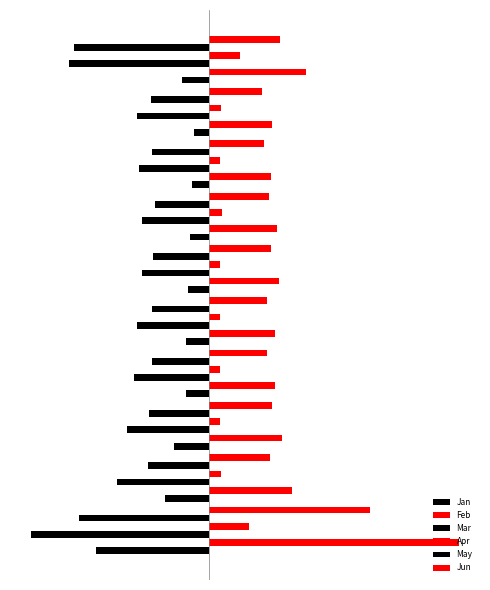

How many bars are there in total?

60